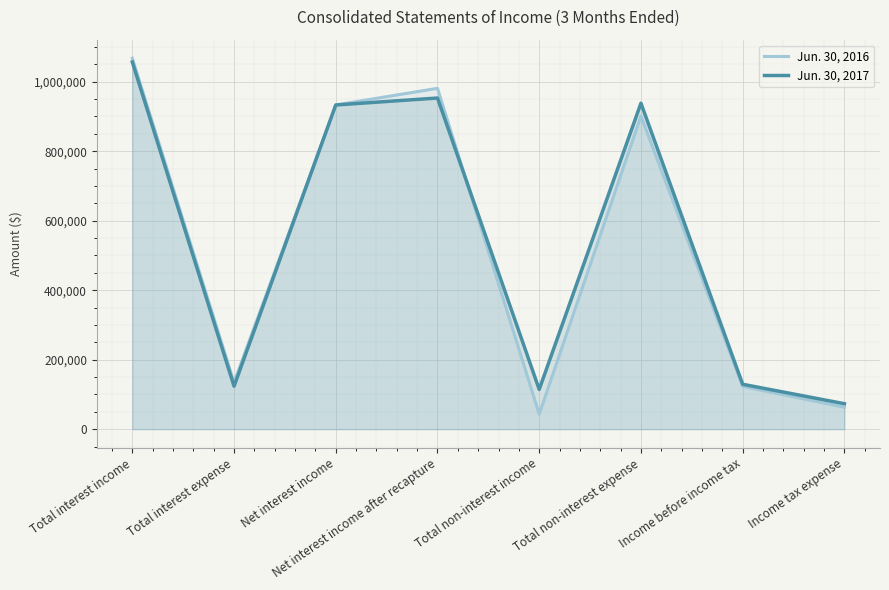

What are all the series names shown in the legend?

Jun. 30, 2016, Jun. 30, 2017